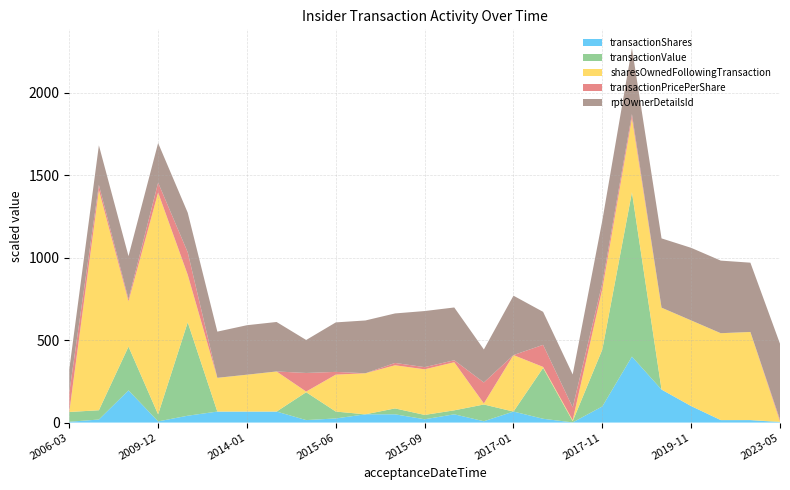

Reading right to left, list all the values displayed in this chart.

transactionShares: 2325.0	15000.0	15000.0	100000.0	200000.0	400000.0	97785.0	982.0	23018.0	66667.0	8000.0	50000.0	20000.0	50000.0	50000.0	25000.0	15000.0	66666.0	66666.0	66666.0	41500.0	7100.0	195151.0	18400.0	5000.0
transactionValue: 2511.0	0.0	0.0	0.0	0.0	996000.0	345181.0	7532.0	308068.0	0.0	101520.0	24200.0	26400.0	35786.0	0.0	41641.0	169050.0	0.0	0.0	0.0	566475.0	42600.0	265249.0	56304.0	59150.0
sharesOwnedFollowingTransaction: 4493.0	1068593.0	1053593.0	1038593.0	993094.0	898990.0	733267.0	12652.0	12652.0	684928.0	13259.0	582897.0	552897.0	522897.0	497897.0	447897.0	7740.0	486197.0	447020.0	409287.0	575480.0	2689860.0	550000.0	2670560.0	0.0
transactionPricePerShare: 1.1	0.0	0.0	0.0	0.0	2.5	3.5	7.7	13.4	0.0	12.7	1.2	1.3	1.4	0.0	1.7	11.3	0.0	0.0	0.0	13.7	6.0	1.4	3.1	11.8
rptOwnerDetailsId: 23.0	21.0	22.0	22.0	21.0	20.0	19.0	10.0	10.0	18.0	10.0	16.0	17.0	15.0	16.0	15.0	10.0	15.0	15.0	14.0	12.0	12.0	13.0	12.0	7.0